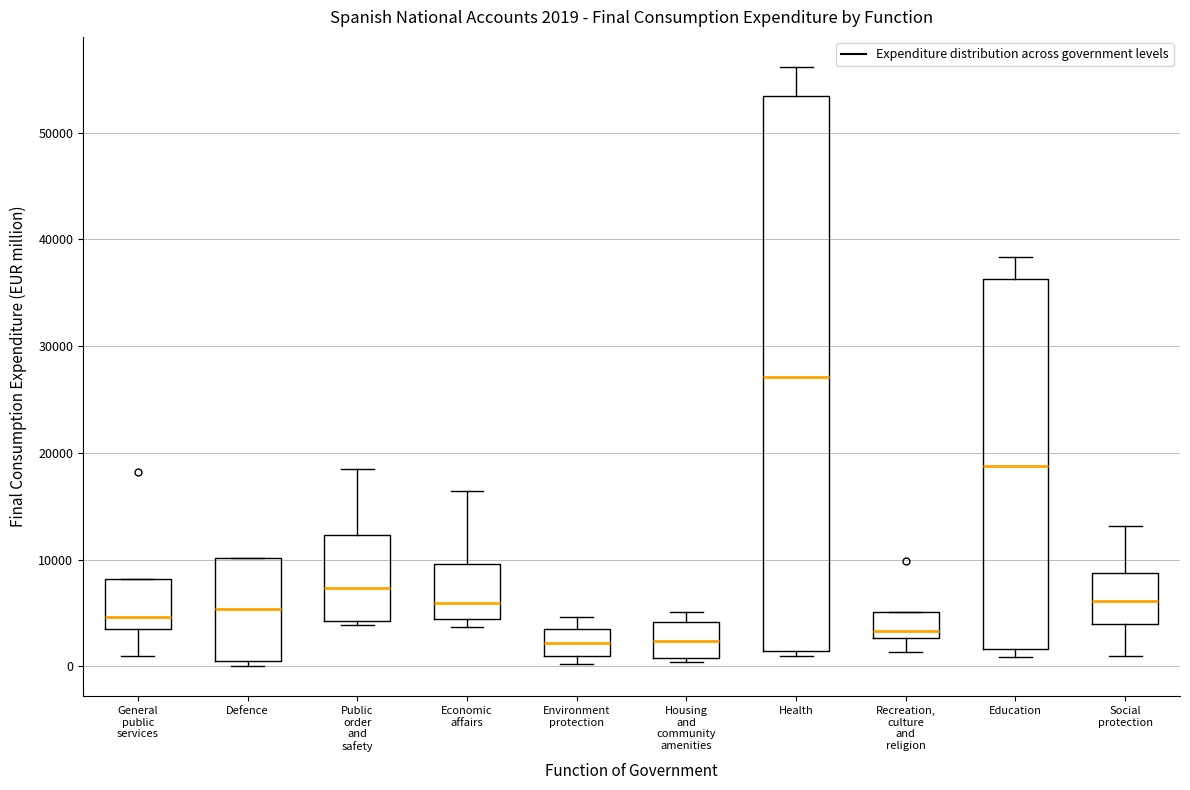

Comparing the boxes themselves (not the whiskers), which one is the tallest?

Health